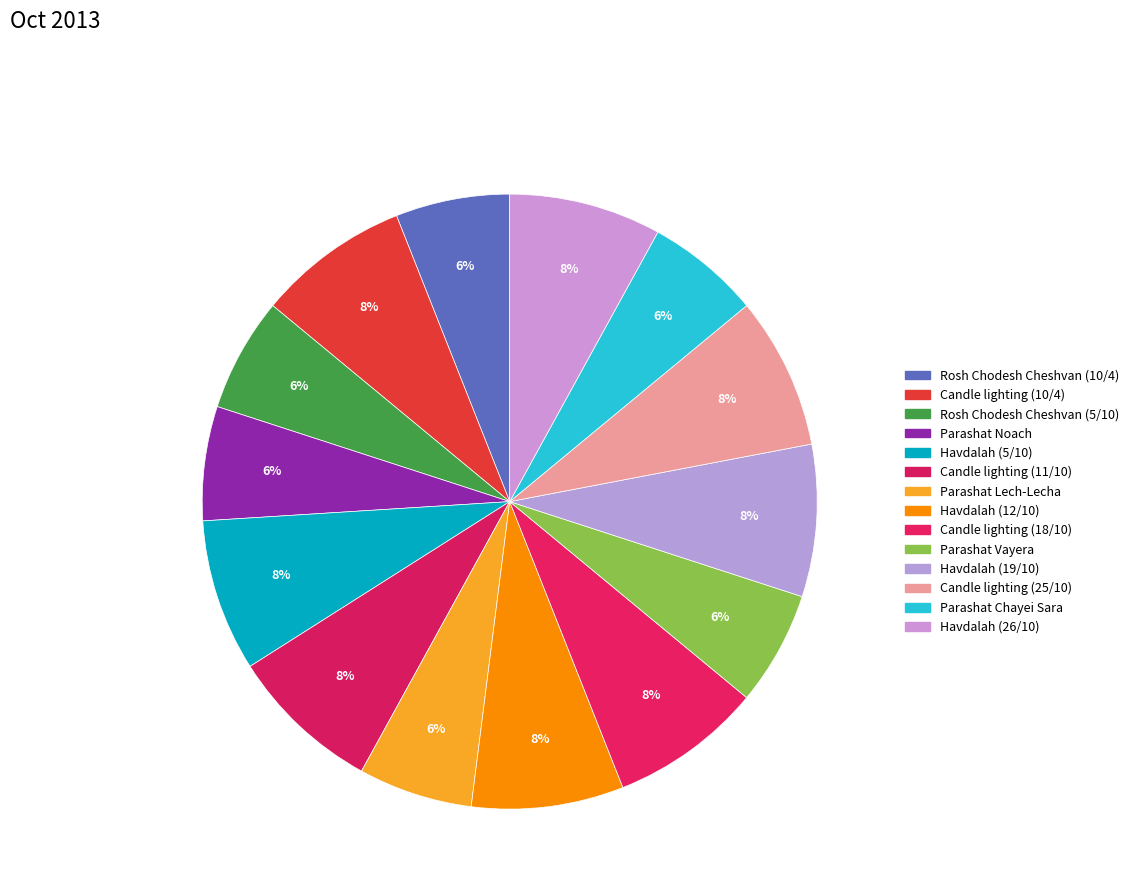

What percentage do Candle lighting (18/10) and Candle lighting (11/10) together represent?

16.0%